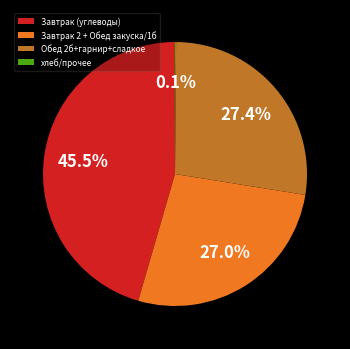

Is there a majority slice in this chart?

No